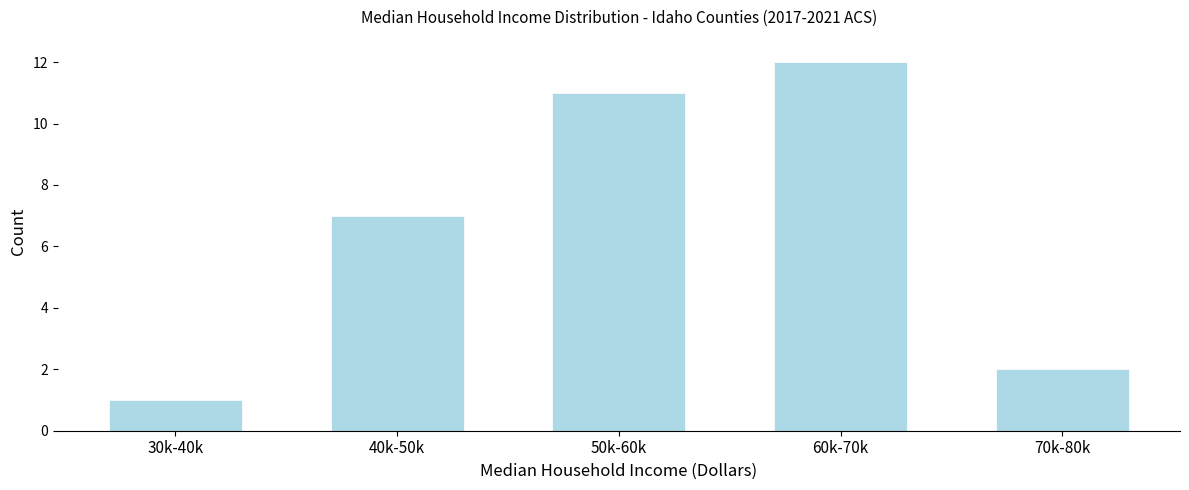

Reading left to right, list all the values displayed in this chart.

30k-40k=1	40k-50k=7	50k-60k=11	60k-70k=12	70k-80k=2